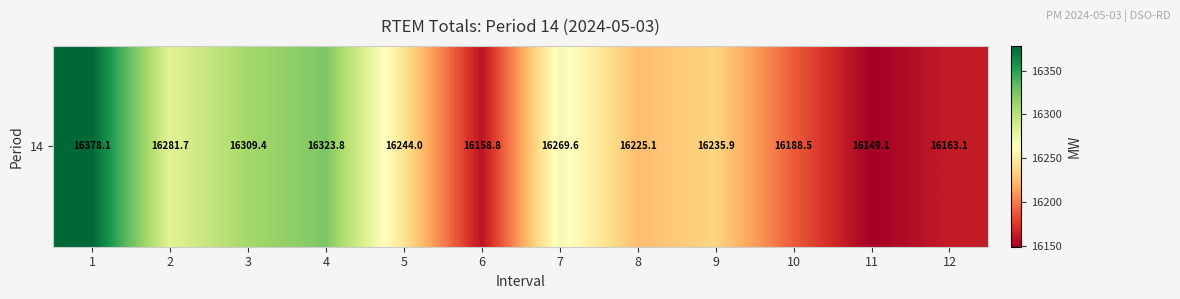

Which has a higher value, 11 or 4?

4